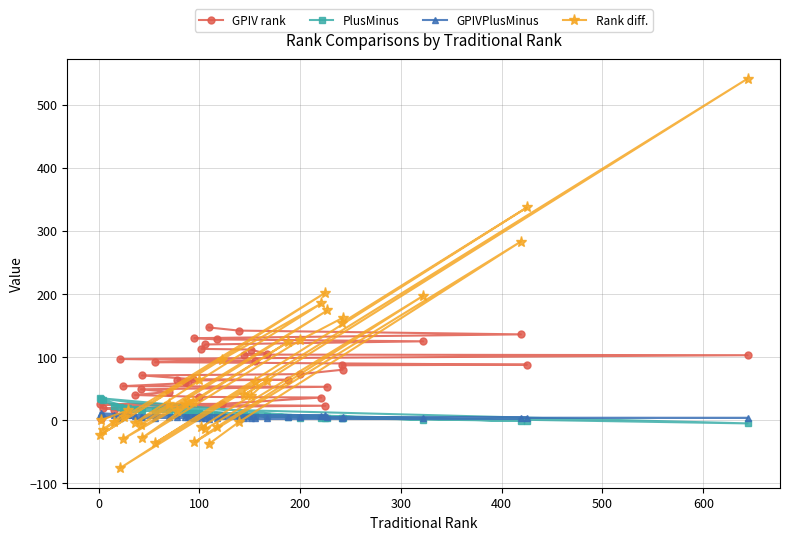

What is the average value of the GPIVPlusMinus series?

5.1